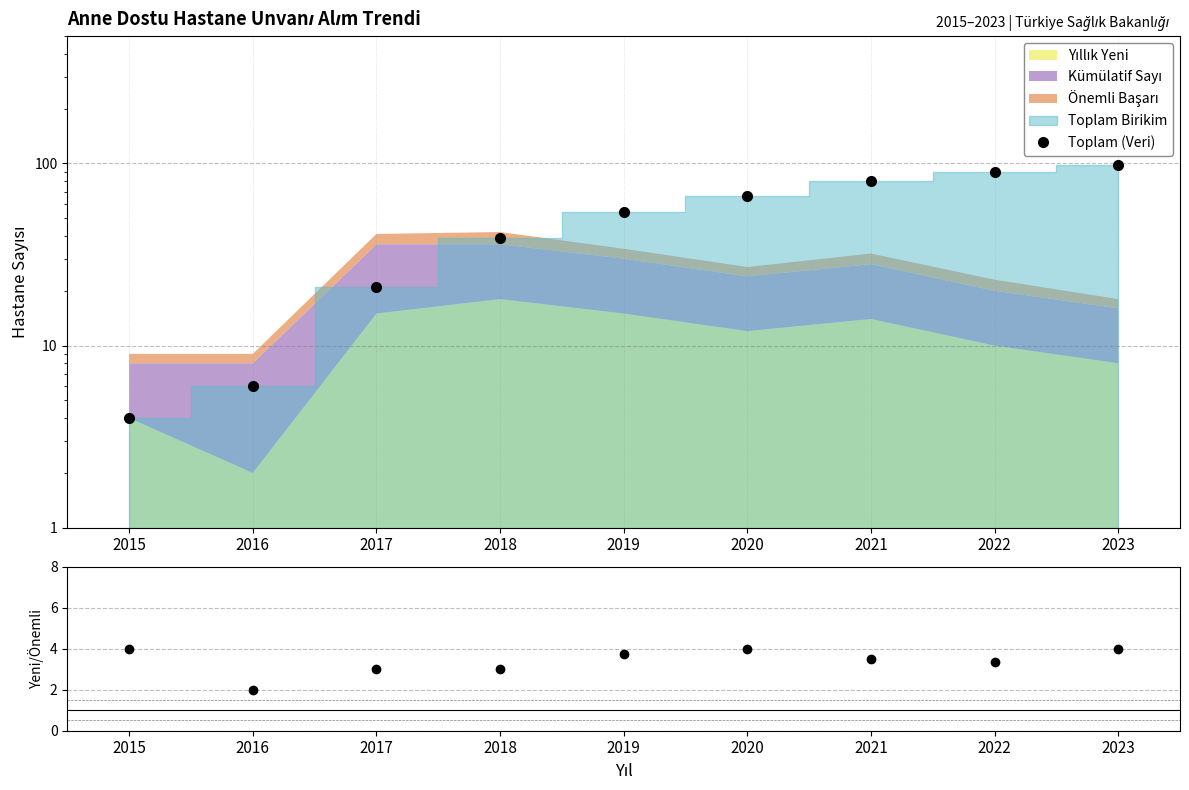

Count the Toplam (Veri) values in the range 21 to 80.

5